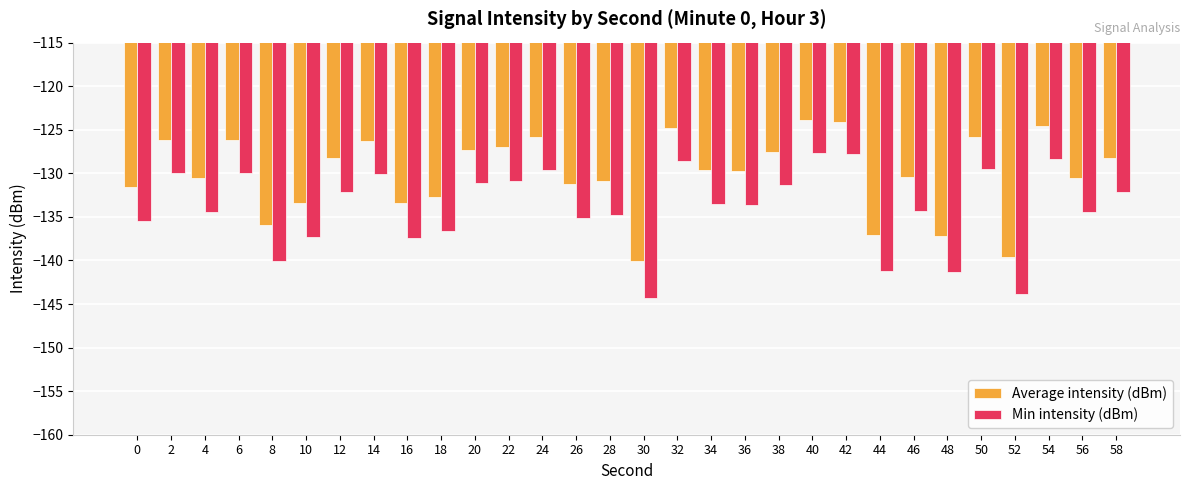

How many data points in Min intensity (dBm) are above -133?

14